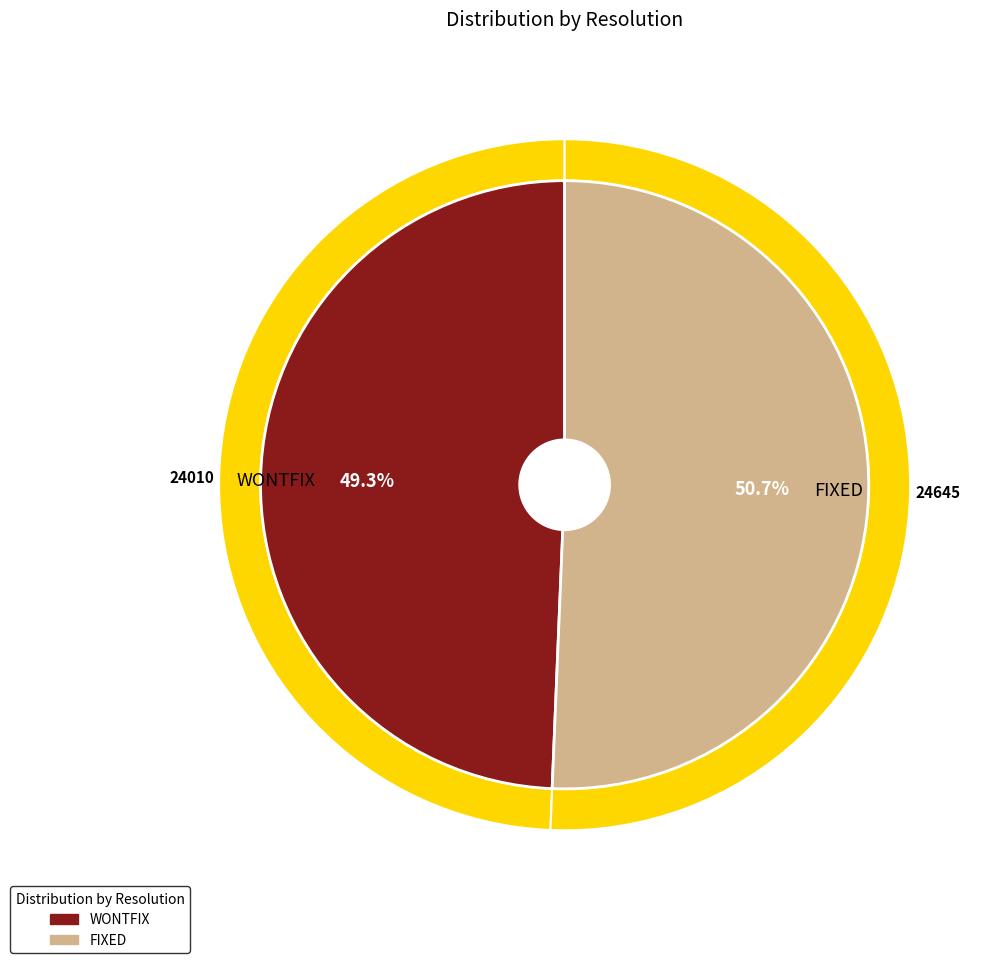

Which slice is the smallest?

WONTFIX